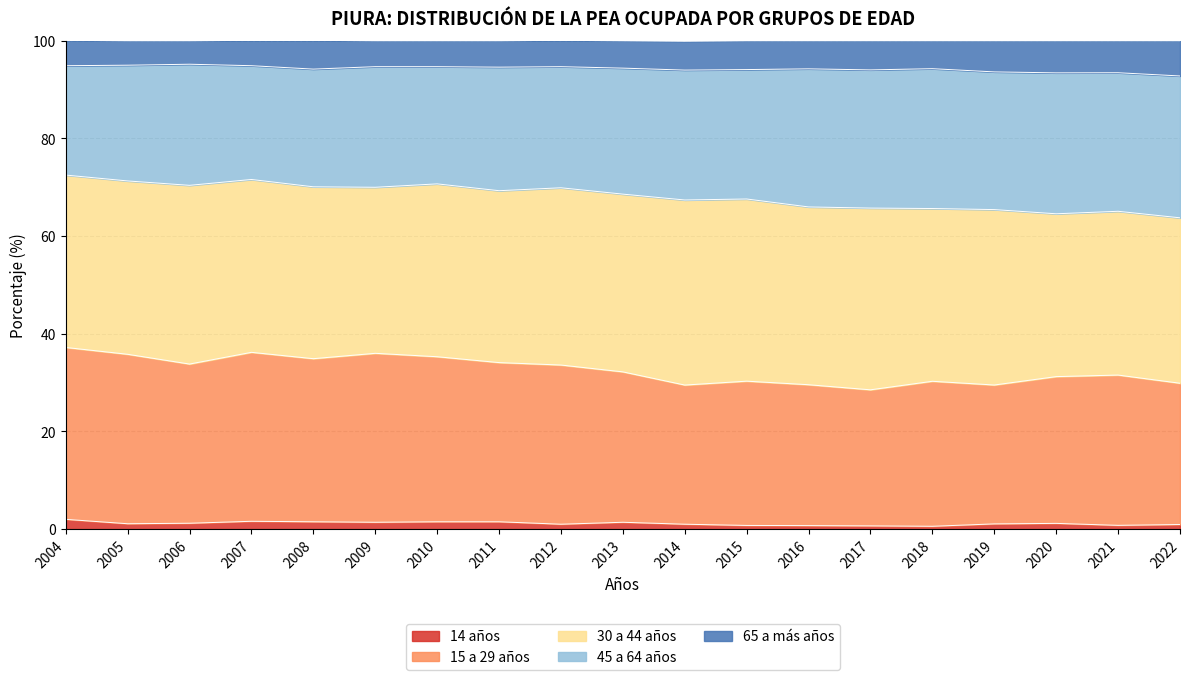

True or false: 65 a más años has a value of 51.1 at 2018.

False